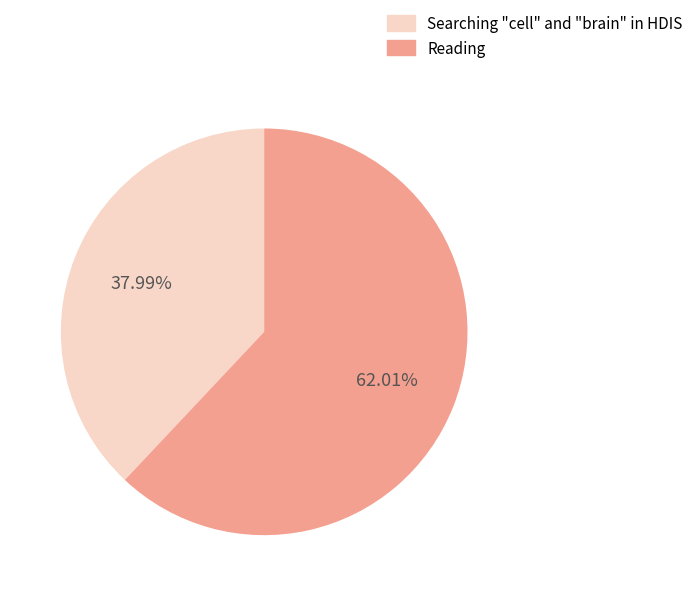

How many segments does this pie chart have?

2